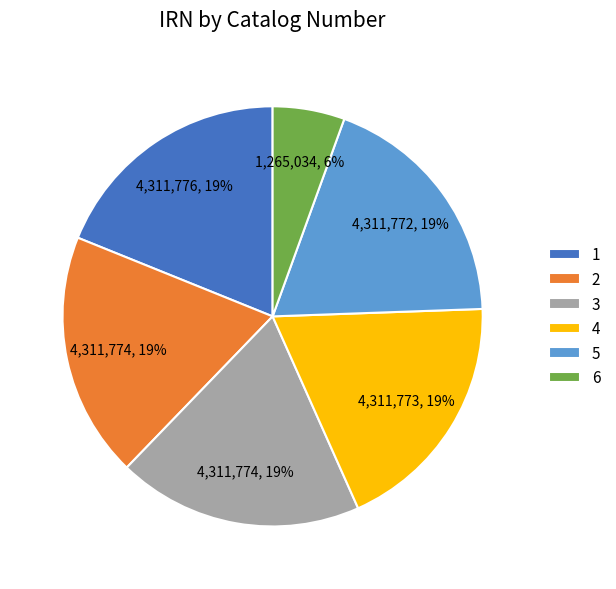

Which has a higher value, 5 or 6?

5